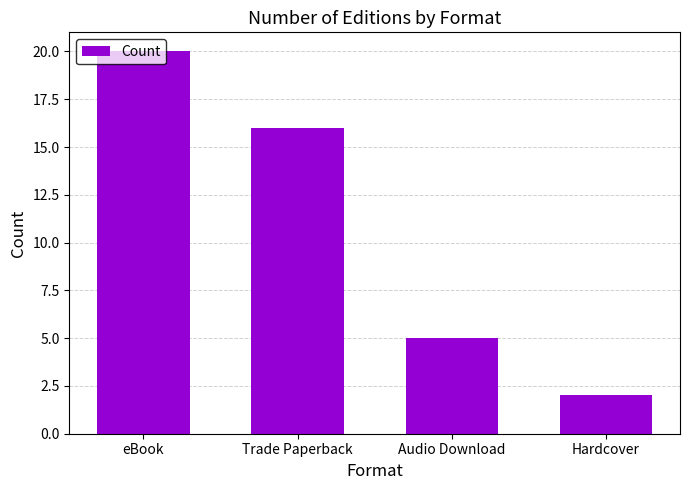

What is the smallest value displayed?

2